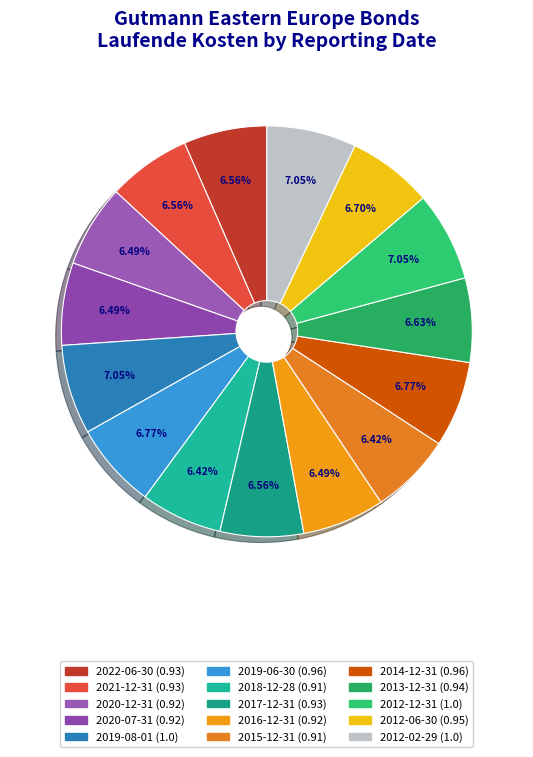

Is it true that 2015-12-31 is 1% of the pie?

False